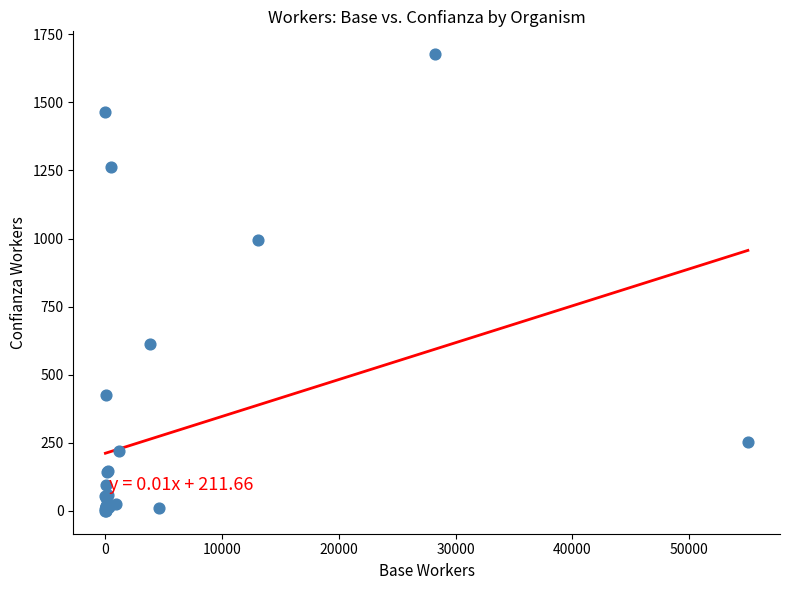

What Y value in the scatter plot is closest to 838?

993